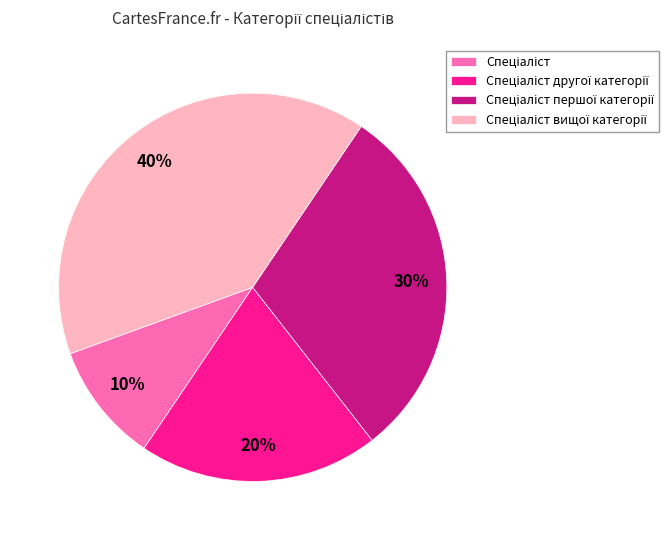

How many slices are in this pie chart?

4